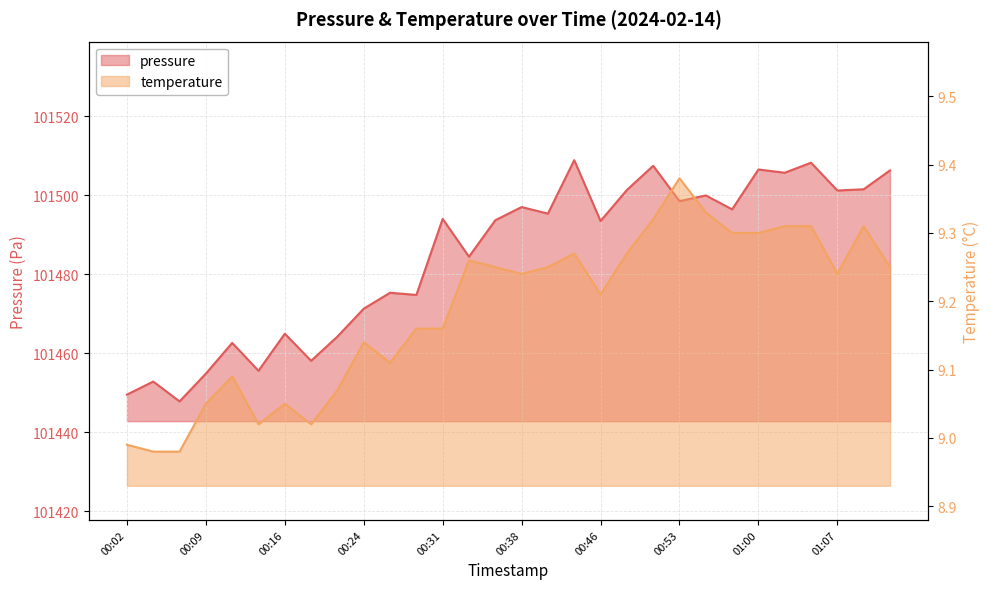

True or false: pressure and temperature cross at least once.

False